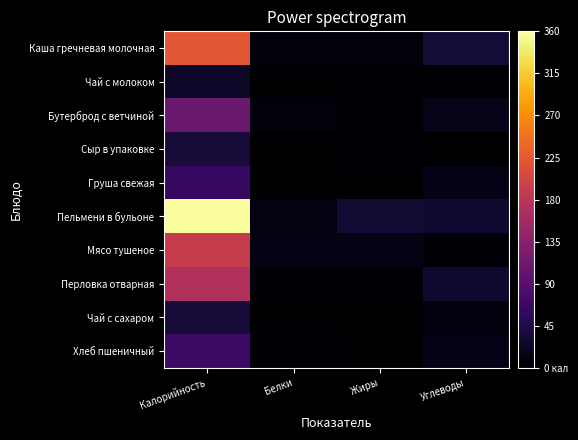

Which has a higher value, Углеводы or Жиры?

Углеводы